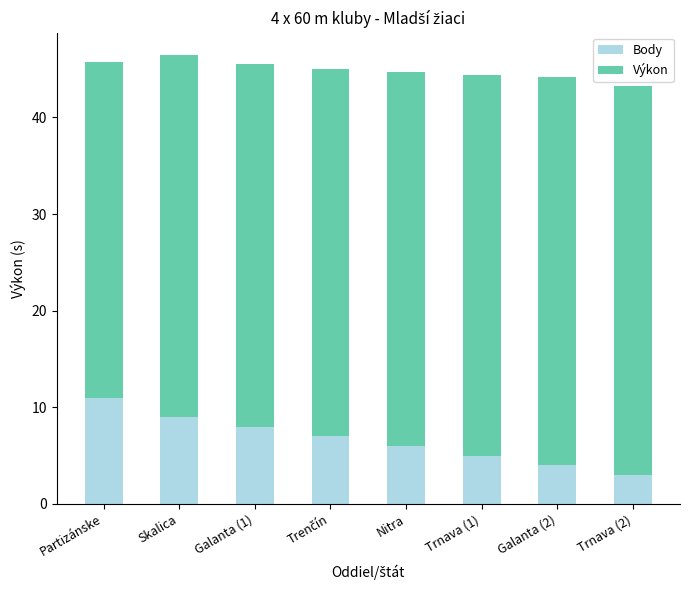

Which category has the highest value in the Body series?

Partizánske